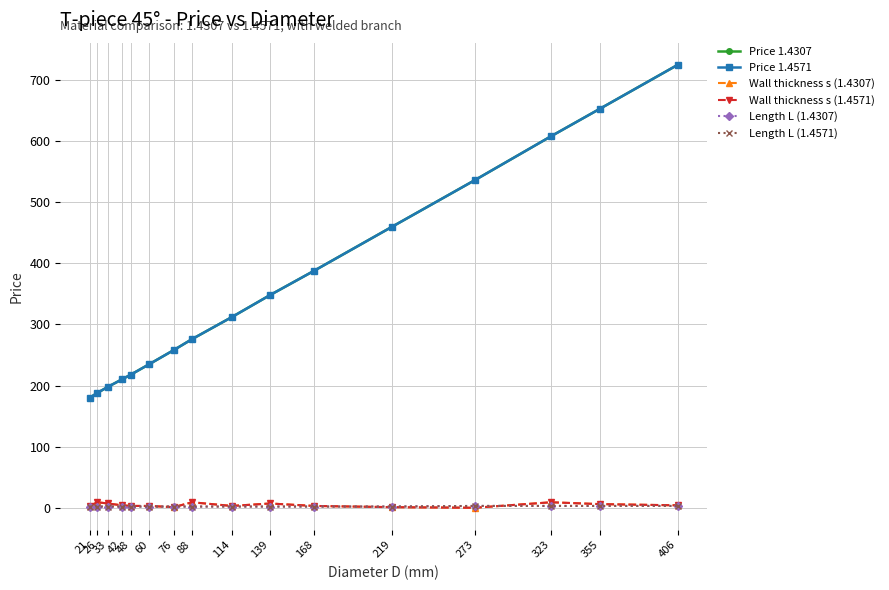

What is the spread (max minus min) of values at 26?

186